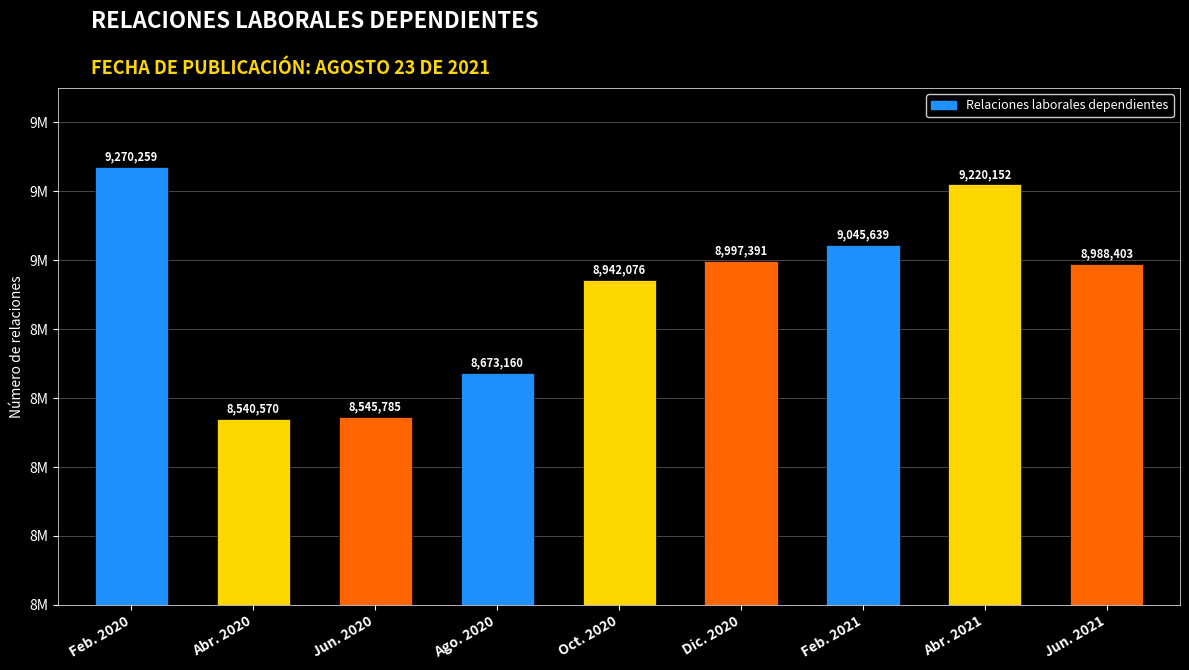

Are the bars horizontal?

No